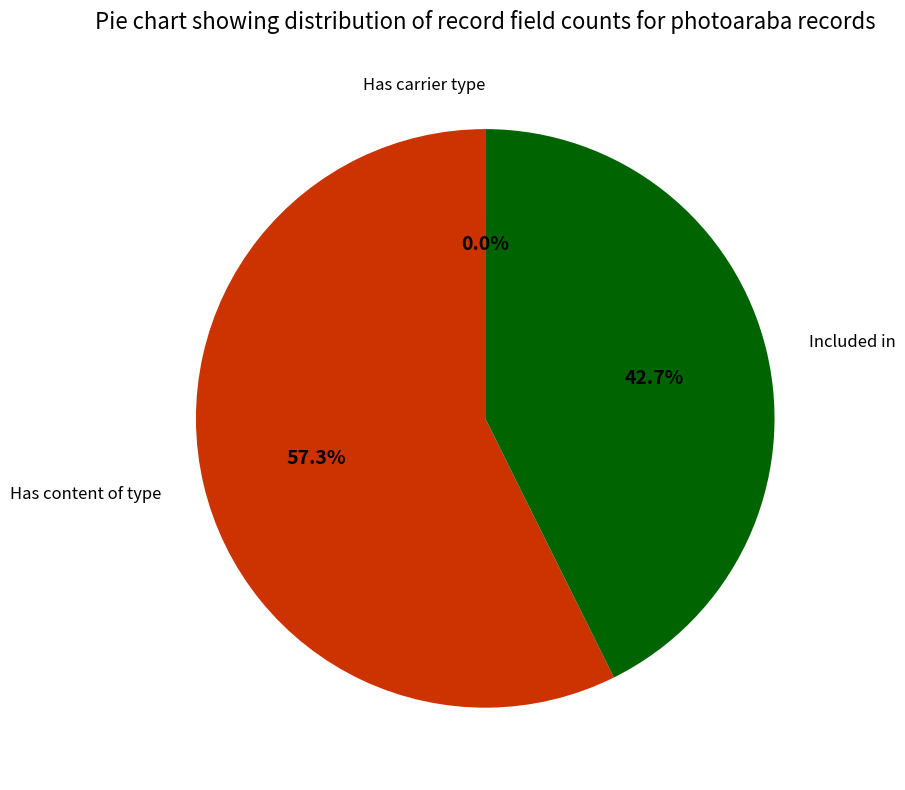

Does Has content of type represent more than half of the total?

Yes